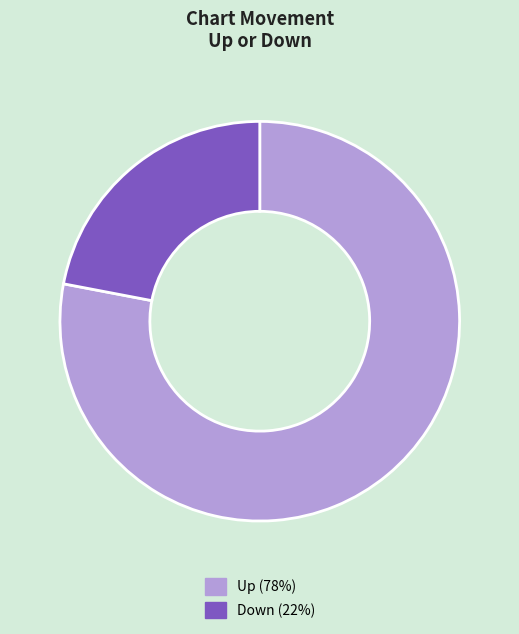

Does any single category account for the majority?

Yes